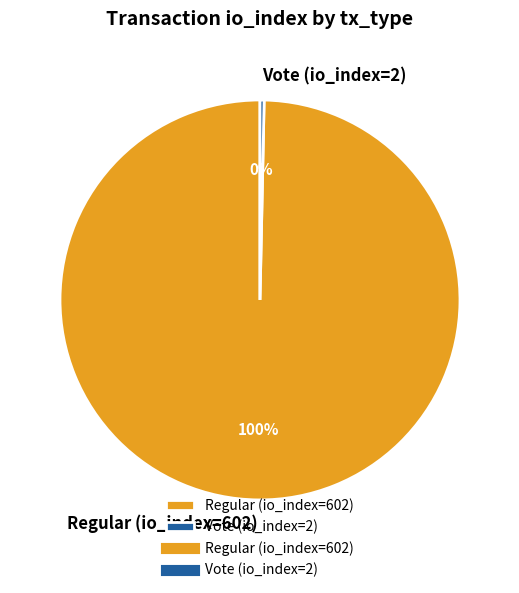

Which category has the smallest portion of the pie?

Vote (io_index=2)